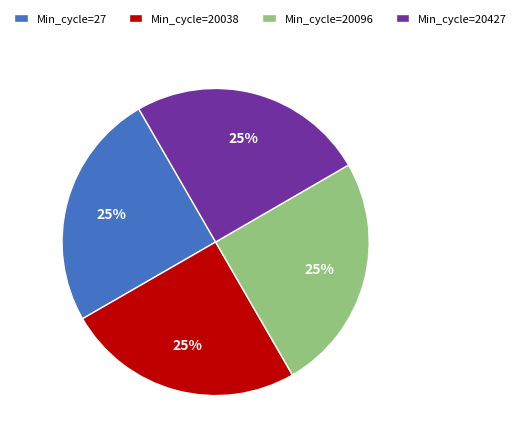

Does any single category account for the majority?

No